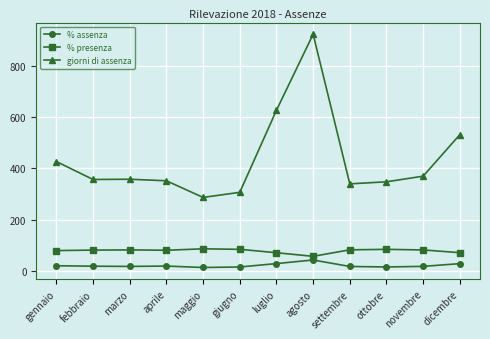

Which series changed the most between luglio and ottobre?

giorni di assenza